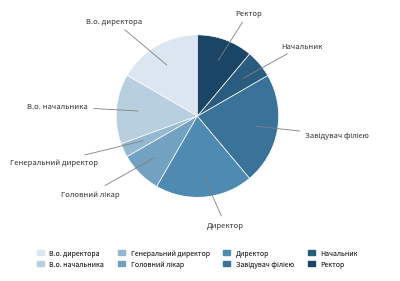

Which slice is the smallest?

Генеральний директор